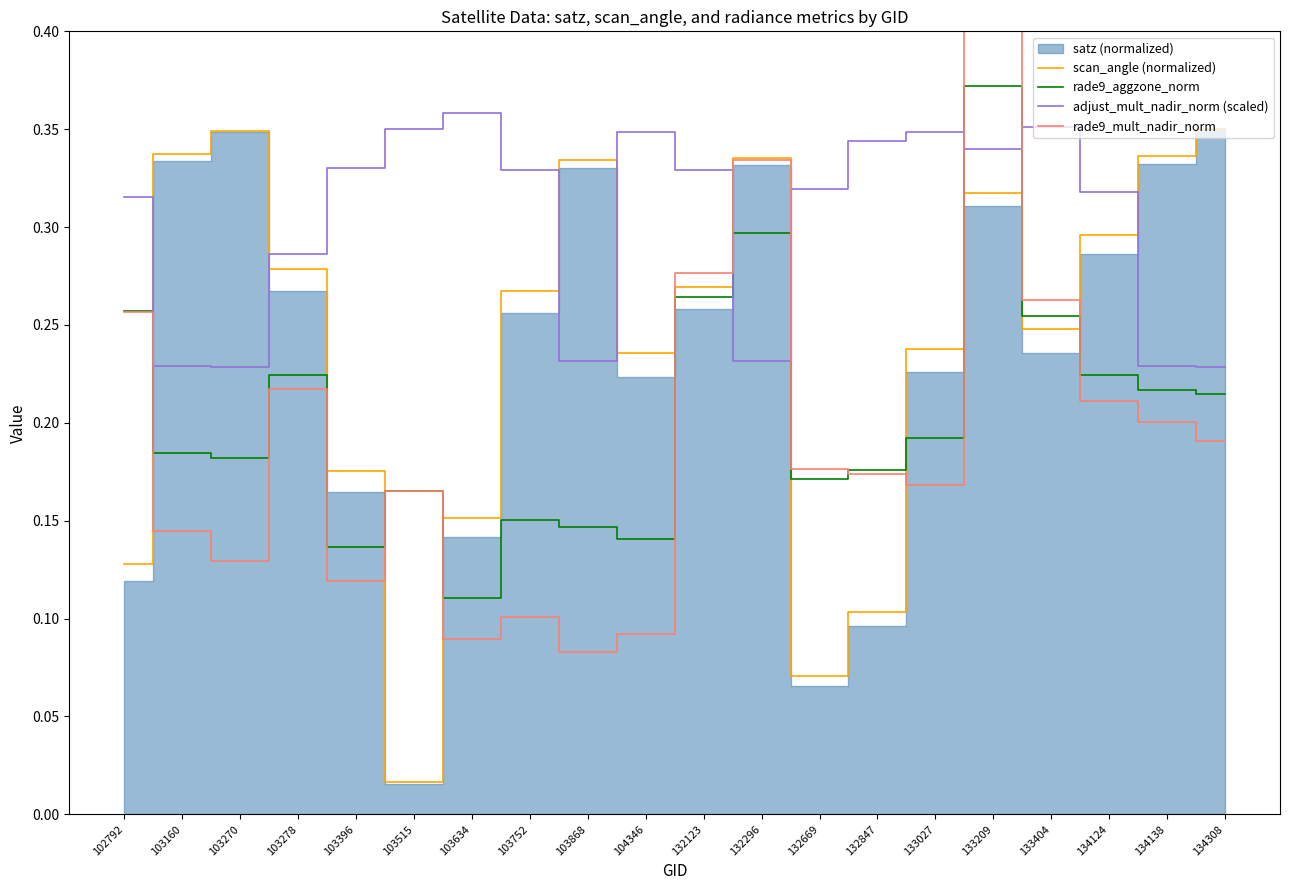

True or false: adjust_mult_nadir_norm (scaled) and rade9_mult_nadir_norm cross at least once.

True